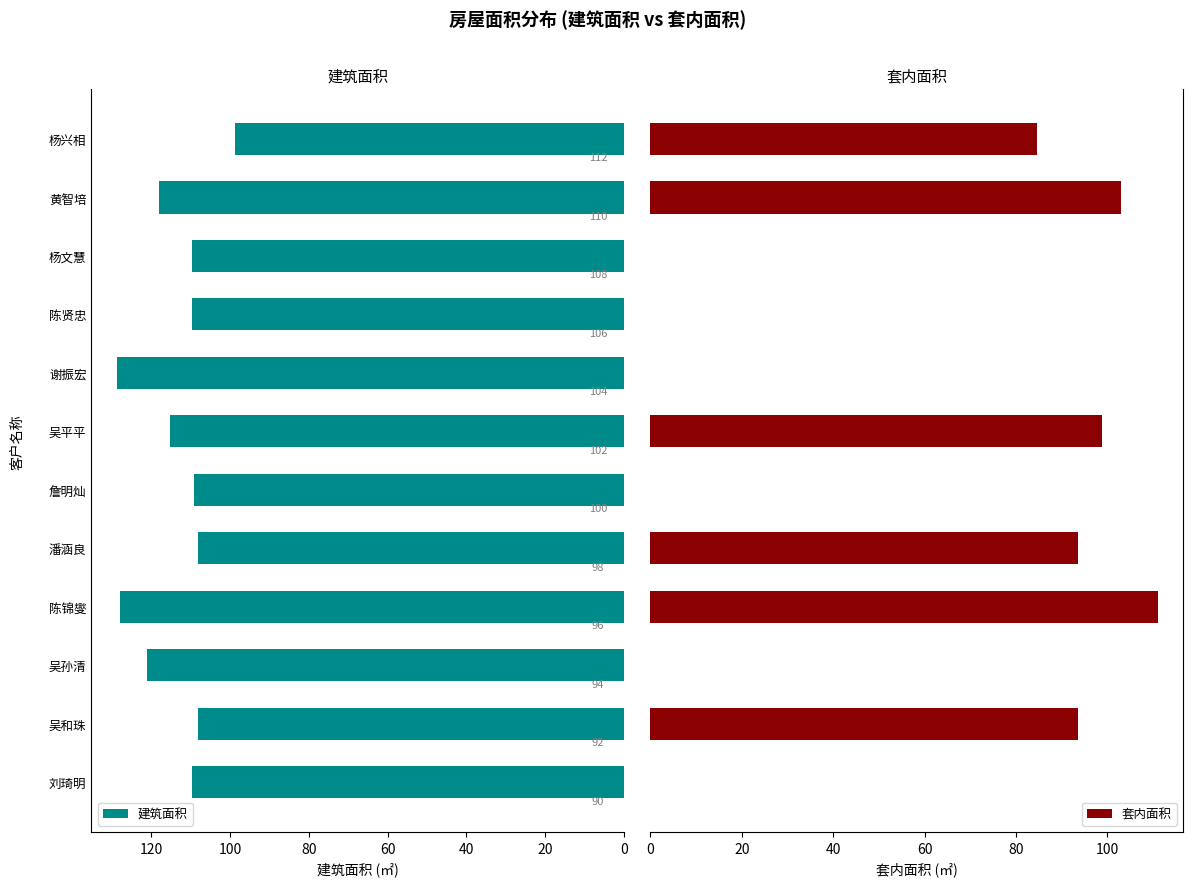

Rank the series by their maximum value, from lowest to highest.

套内面积, 建筑面积